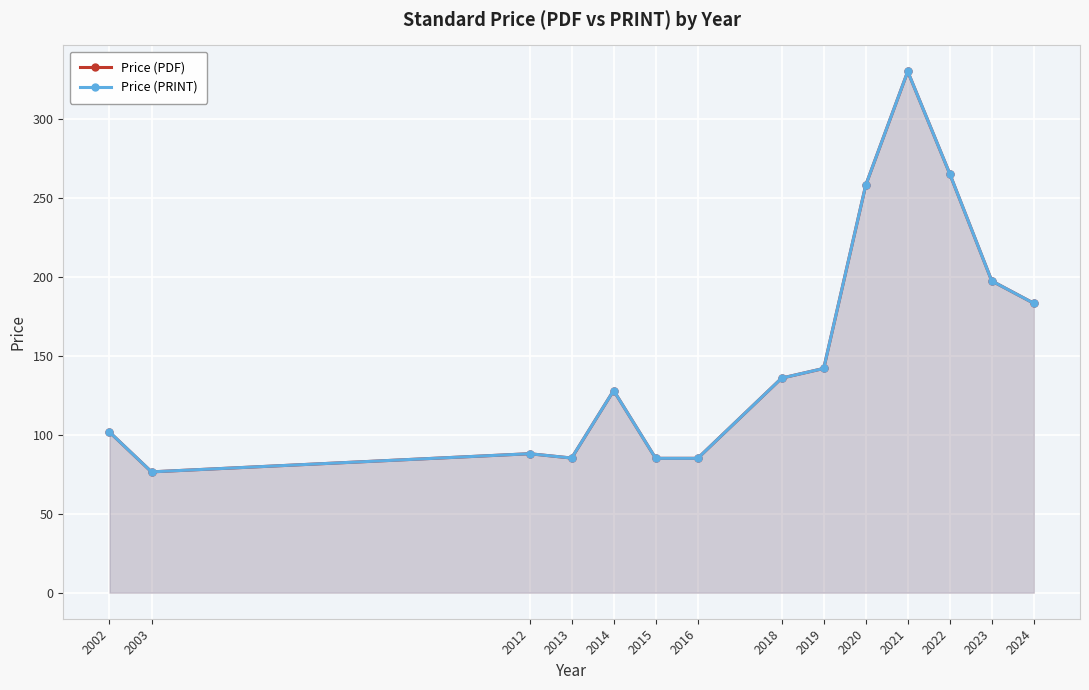

At which category is the sum across all series the highest?

2021